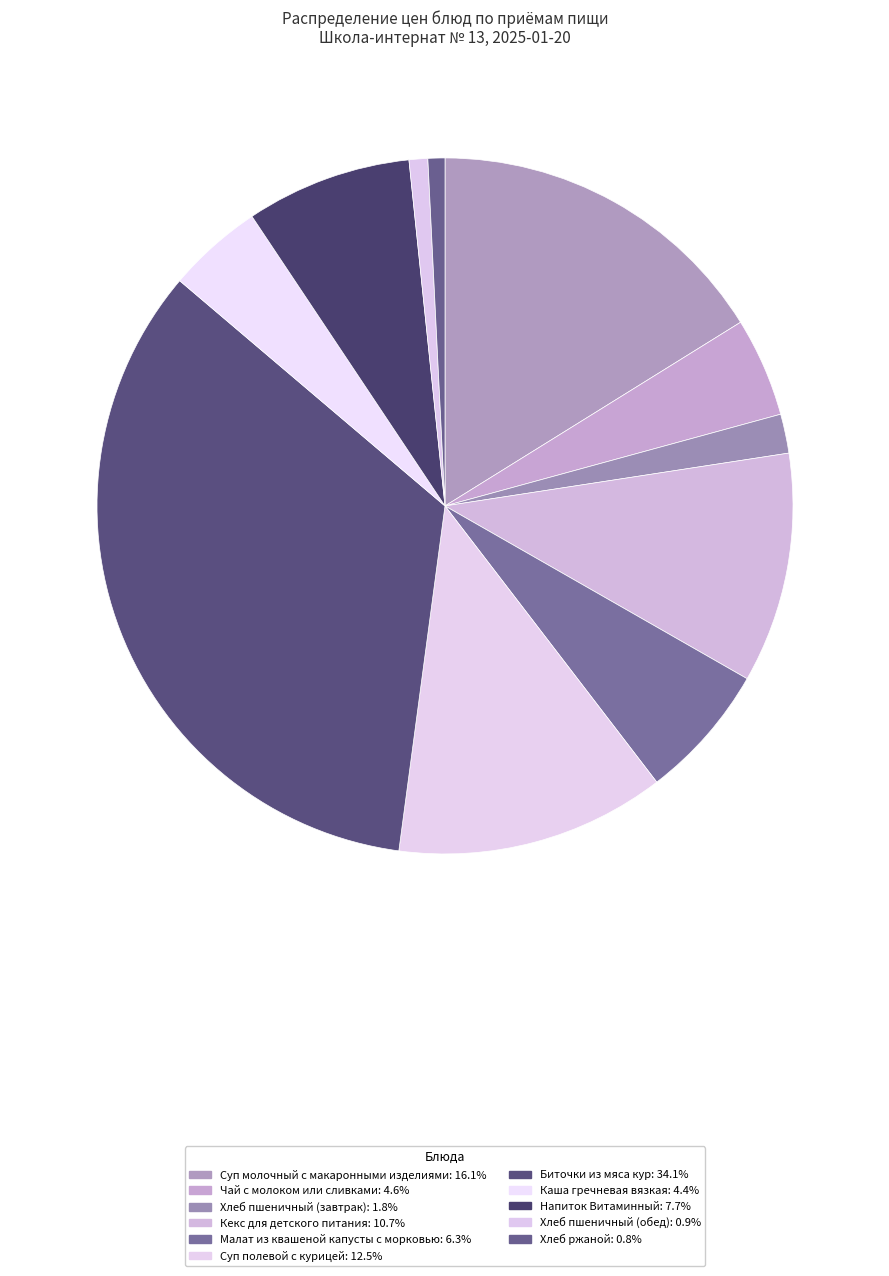

Which has a higher value, Чай с молоком или сливками or Малат из квашеной капусты с морковью?

Малат из квашеной капусты с морковью